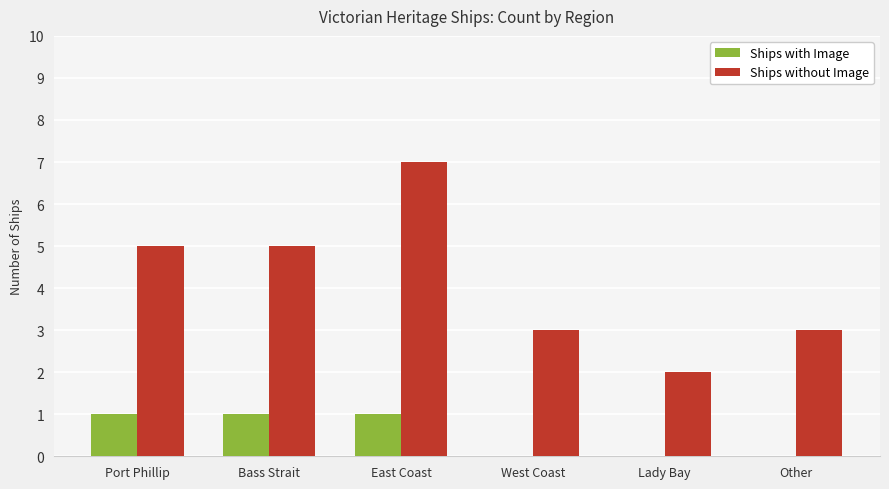

Which series has the widest spread of values?

Ships without Image